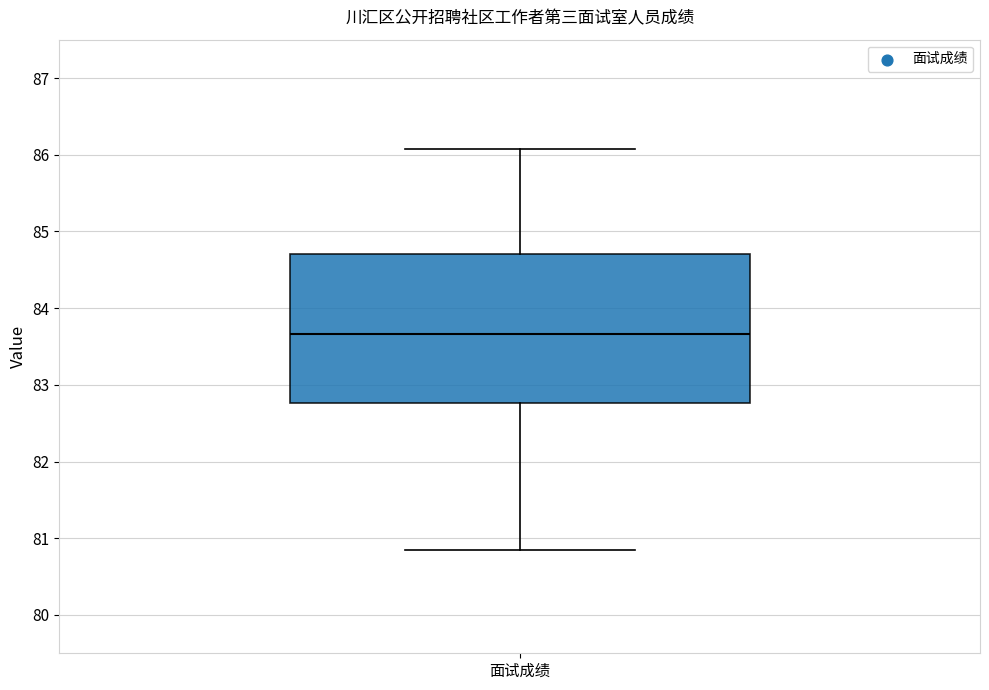

Transcribe this box plot: give where the median line is, the range the box spans, and where the two whiskers end, as read against the y-axis. The values are not printed on the chart, so give them approximately, as read against the axis.

median 83.7, box 82.8 to 84.7, whiskers 80.8 to 86.1